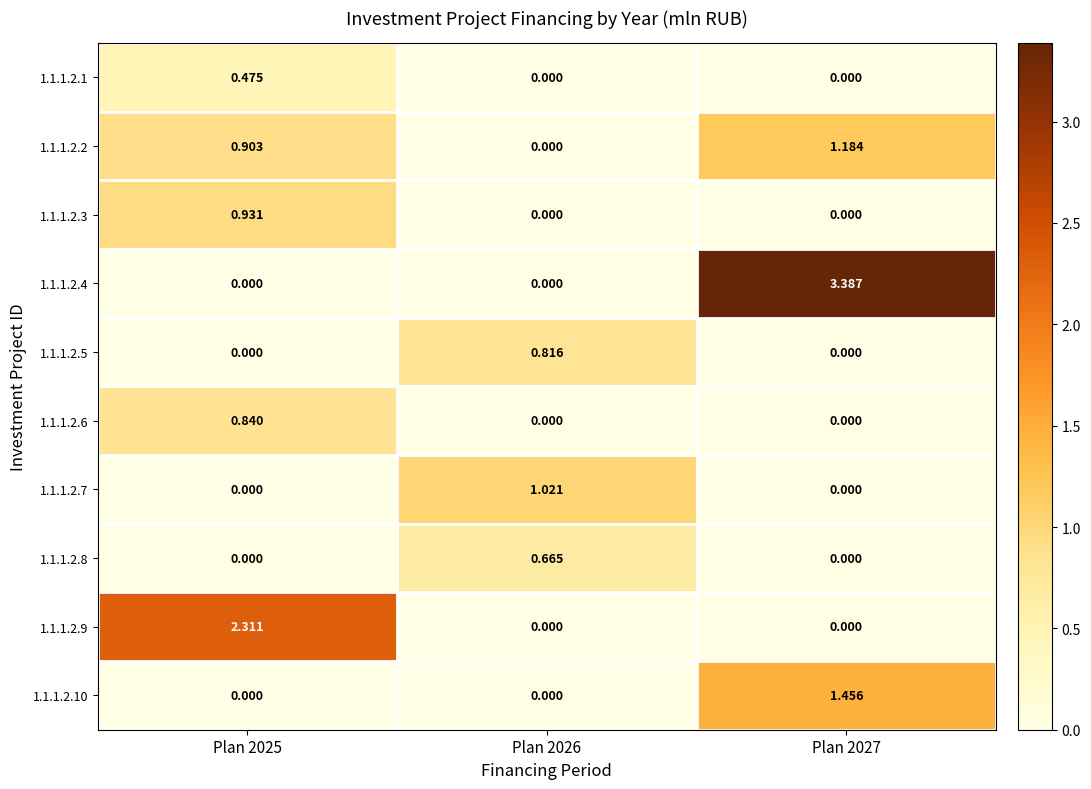

At which category is the sum across all series the highest?

Plan 2027